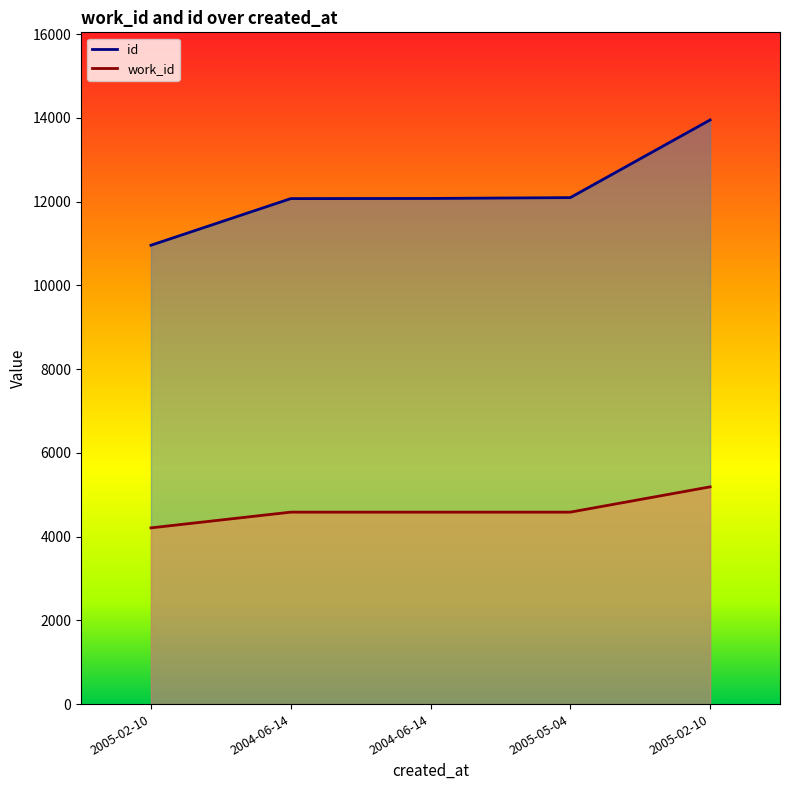

What is the difference between the maximum and minimum values in the id series?

2993